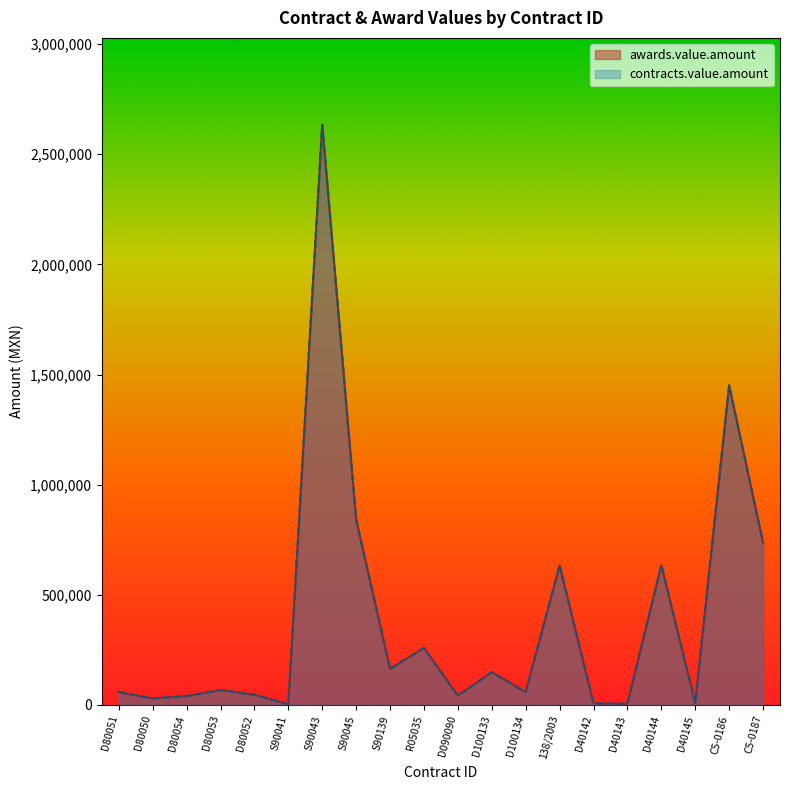

How many data points does each series have?

20